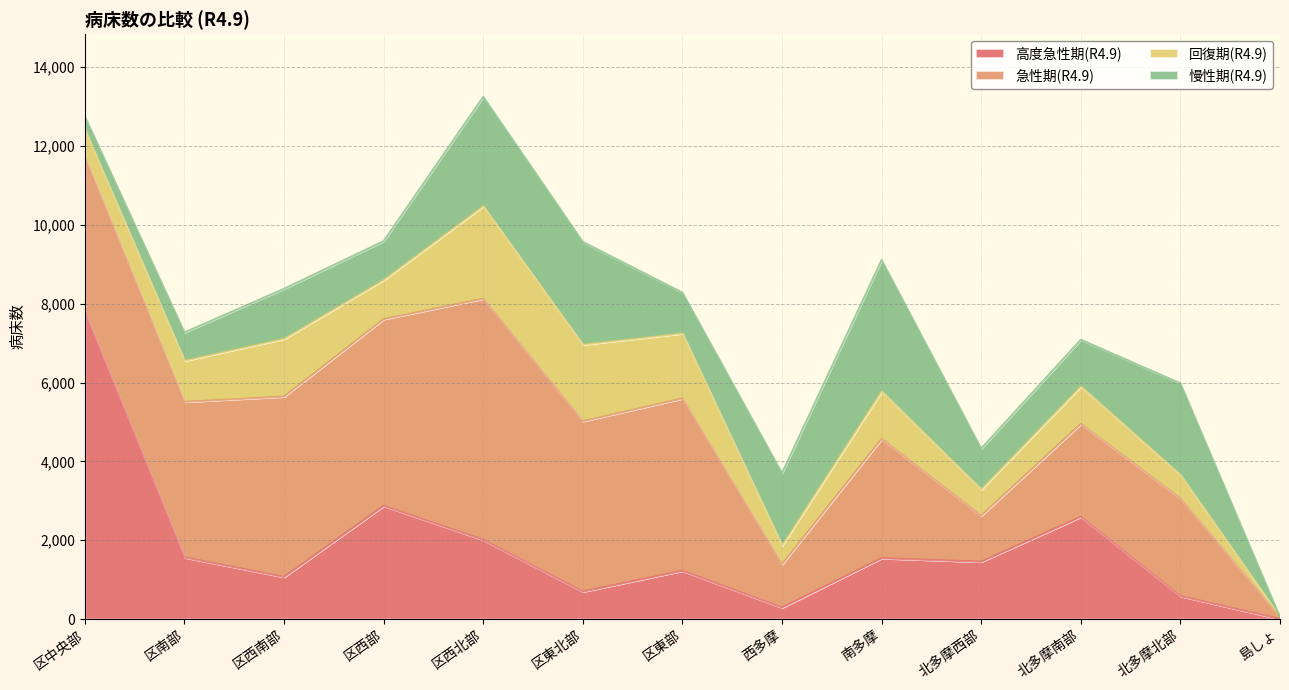

The value of 慢性期(R4.9) at 北多摩西部 is 1036. True or false?

True